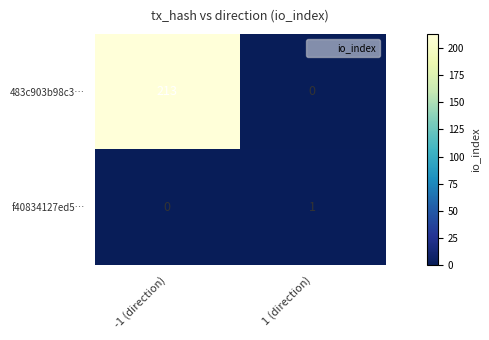

Rank the series by their average value, from highest to lowest.

483c903b98c3…, f40834127ed5…